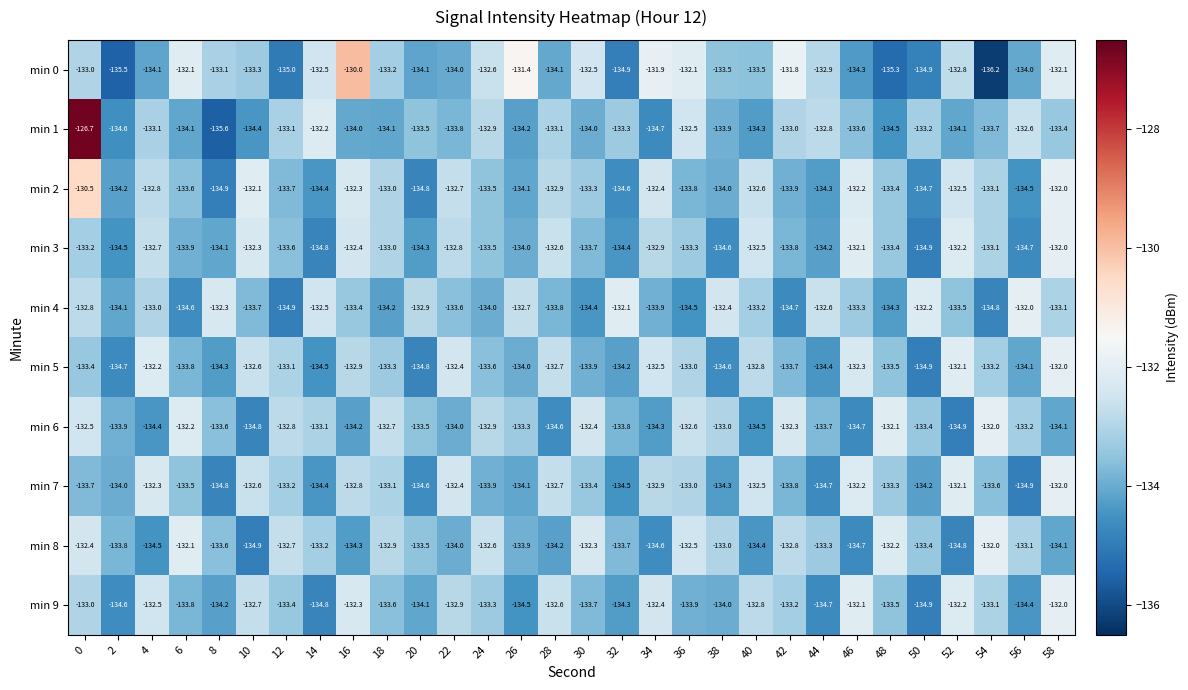

Which series has the largest range (max minus min)?

min 1